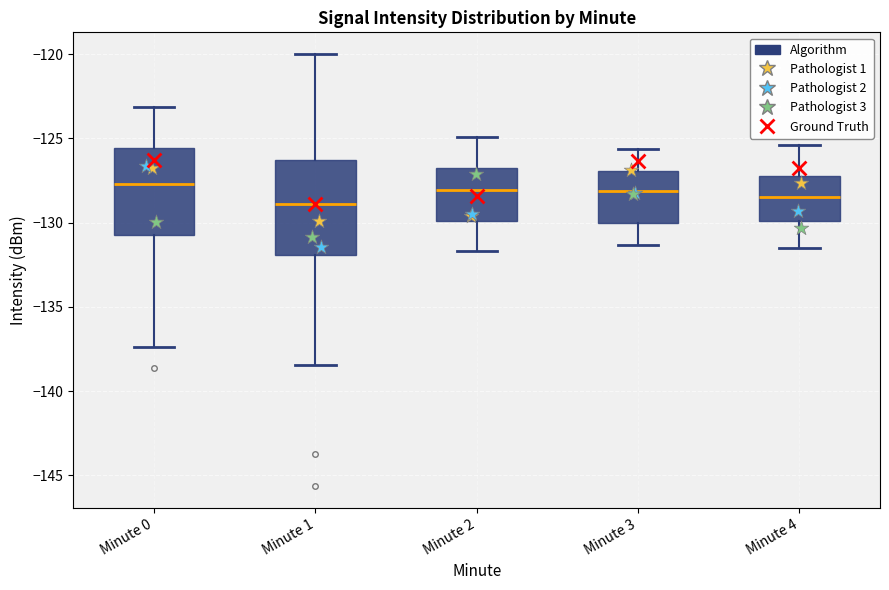

Where does the median line of the box for Minute 0 sit on the y-axis? The values are not printed on the chart, so give them approximately, as read against the axis.

-127.5